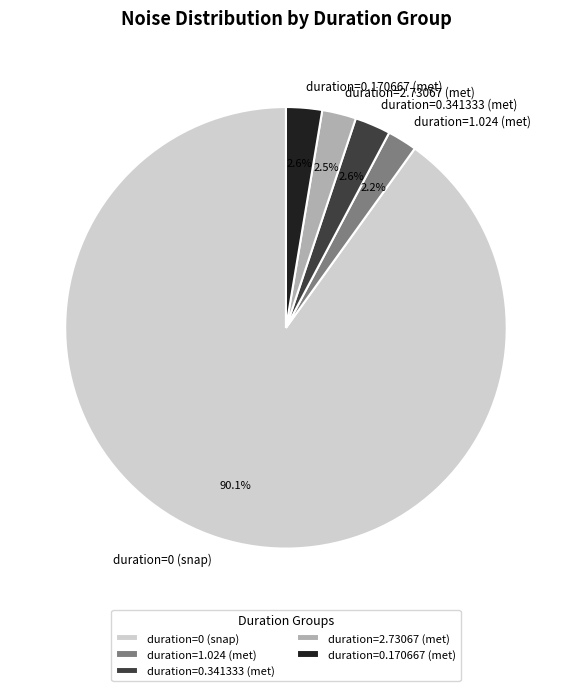

How much of the chart is everything except duration=0 (snap)?

9.9%